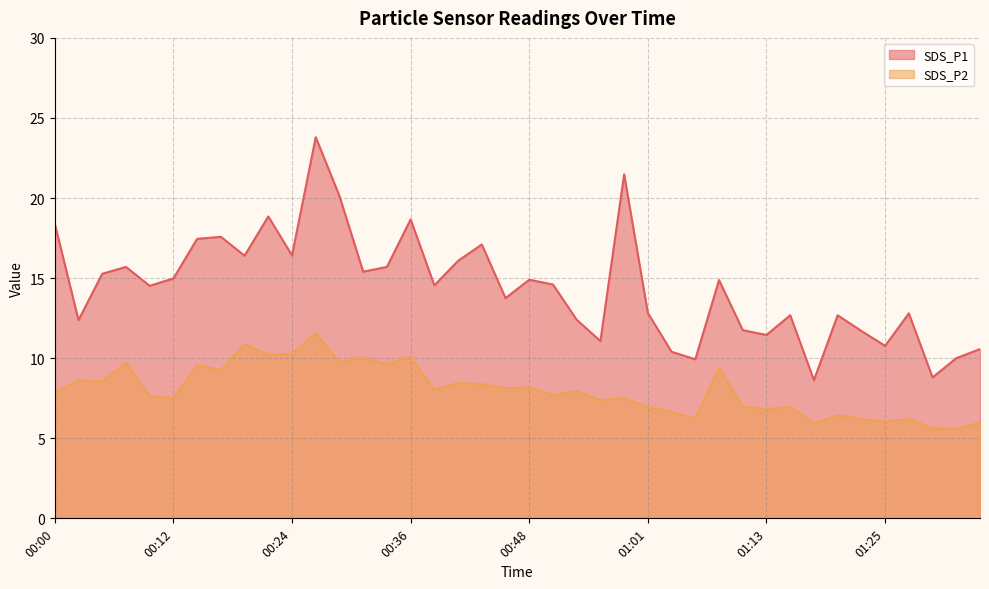

What is the smallest value displayed?

5.6